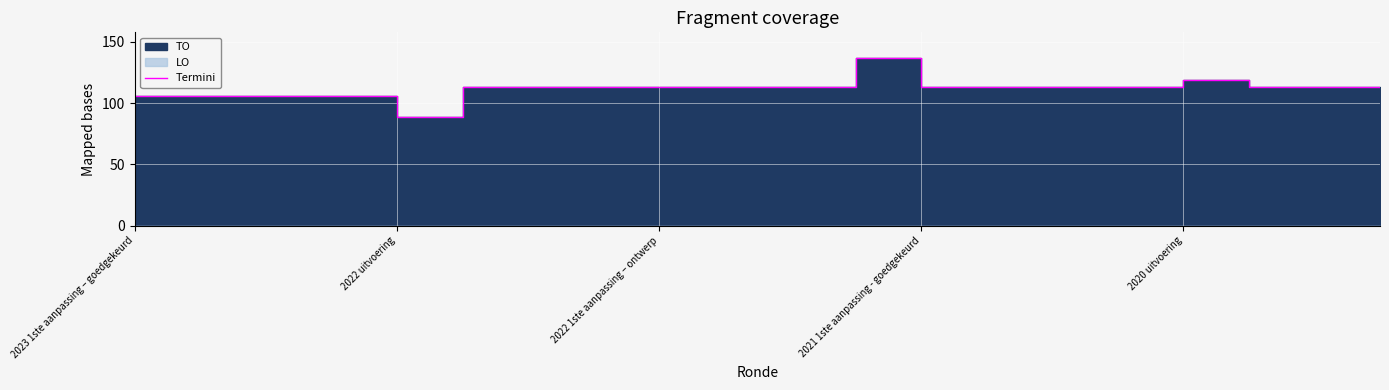

What is the approximate value at 10, to the nearest 5?

115